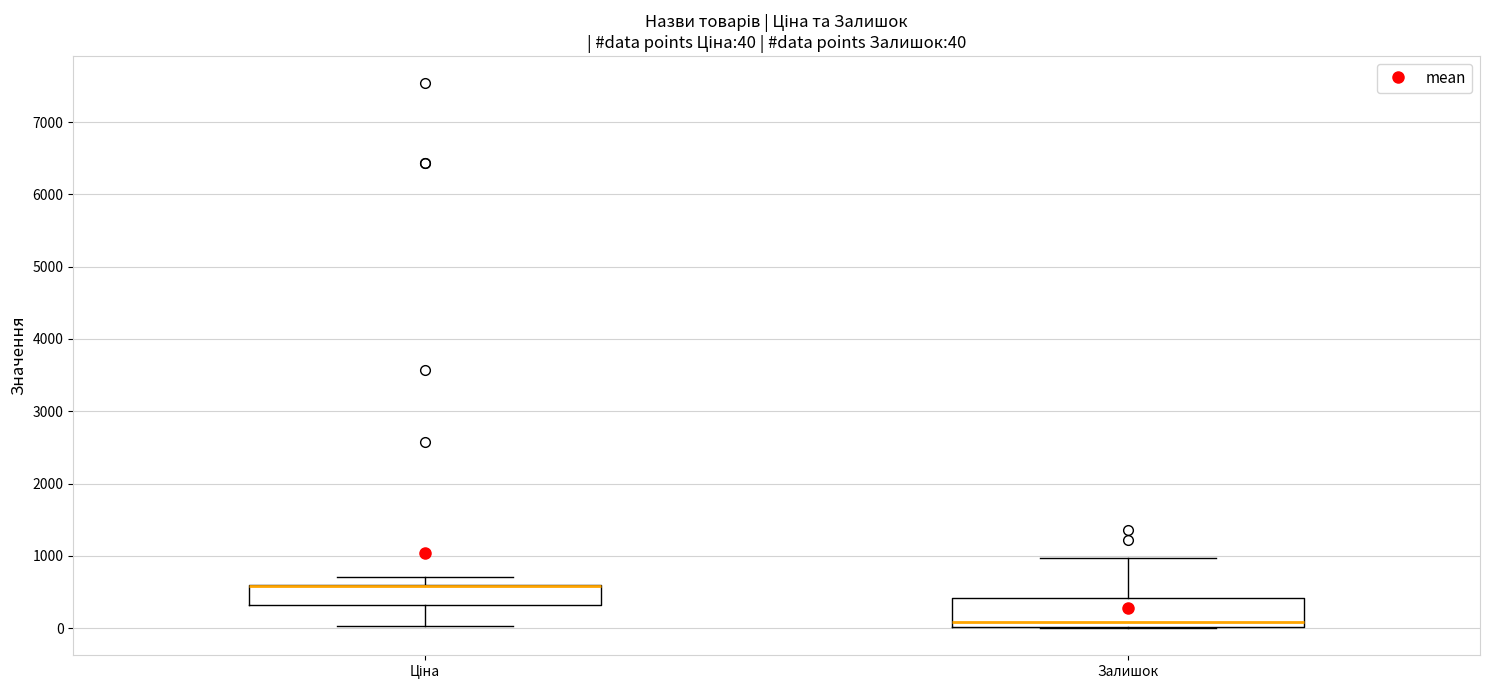

Comparing the boxes themselves (not the whiskers), which one is the tallest?

Залишок